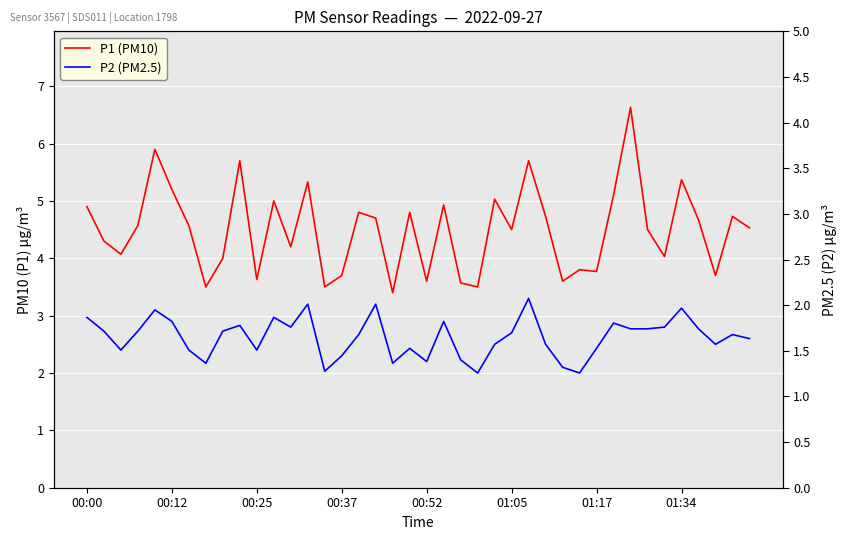

The value of P1 (PM10) at 27 is 7.2. True or false?

False